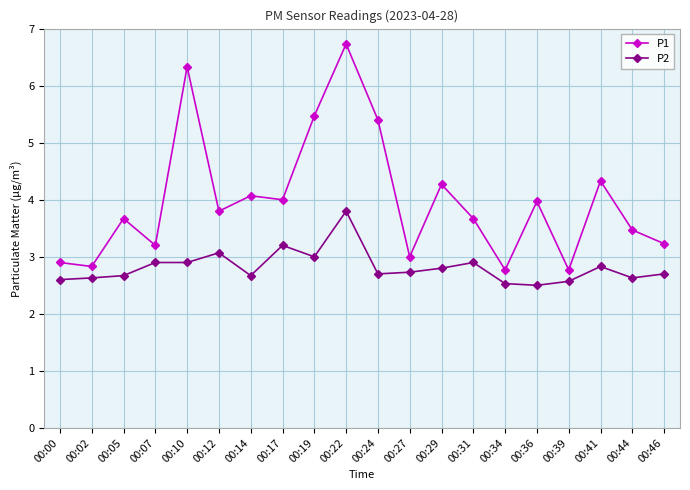

What is the difference between the maximum and minimum values in the P2 series?

1.3